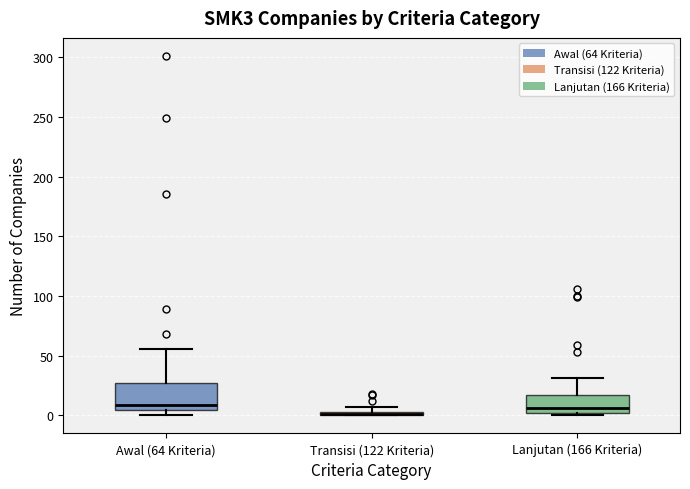

Where is the upper edge of the box for Transisi (122 Kriteria) on the y-axis? The values are not printed on the chart, so give them approximately, as read against the axis.

5